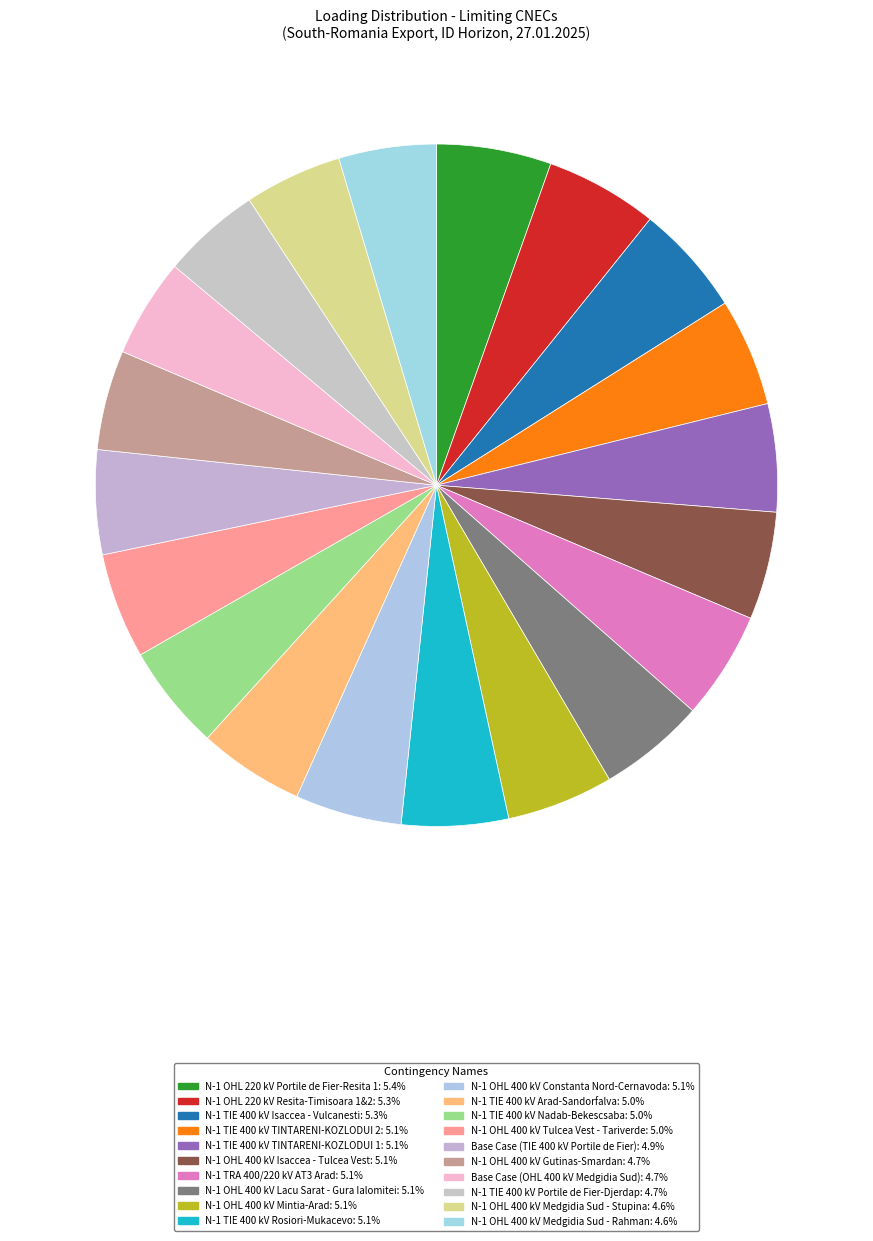

What is the largest slice in the pie chart?

N-1 OHL 220 kV Portile de Fier-Resita 1